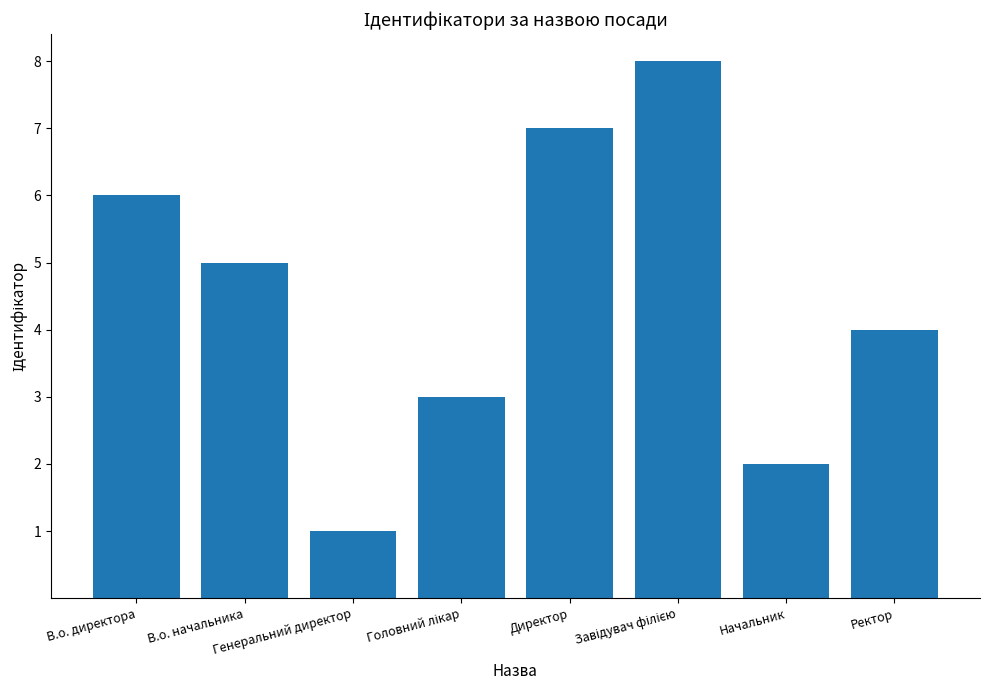

At which label does the data first exceed 5?

В.о. директора